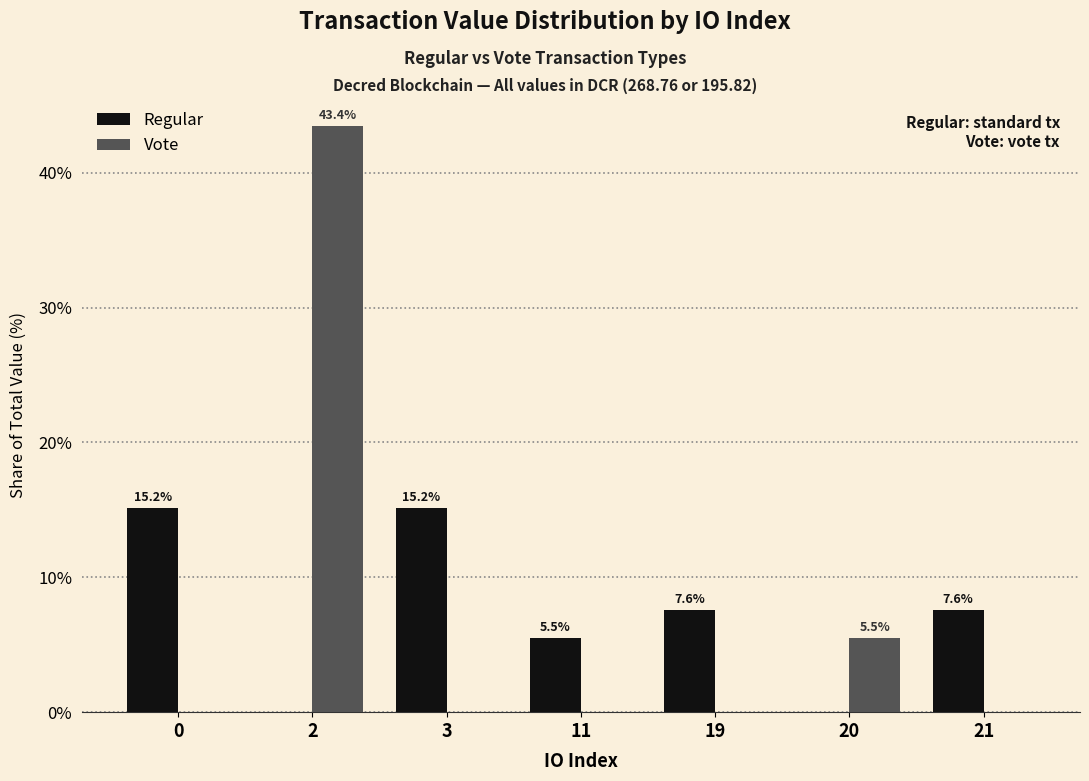

Which category has the highest value across all series?

2